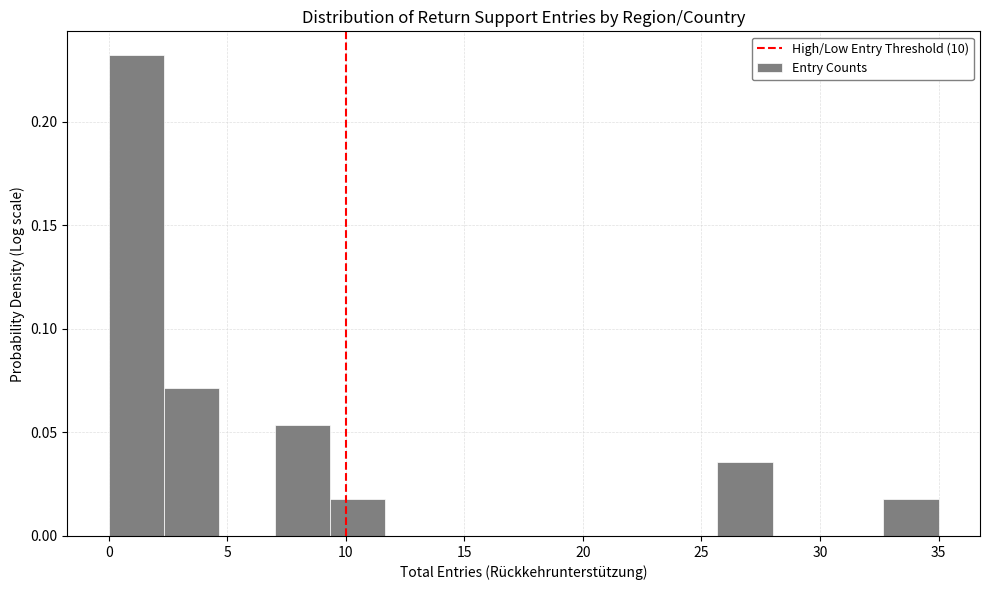

Reading left to right, transcribe this chart: for each bar, give the range it covers on the x-axis and its height. Neither the bar edges nor the heights are printed on the chart, so give them approximately, as read against the axes.

0.0 to 2.5: 0.230
2.5 to 4.5: 0.070
4.5 to 7.0: 0
7.0 to 9.5: 0.055
9.5 to 11.5: 0.020
11.5 to 14.0: 0
14.0 to 16.5: 0
16.5 to 18.5: 0
18.5 to 21.0: 0
21.0 to 23.5: 0
23.5 to 25.5: 0
25.5 to 28.0: 0.035
28.0 to 30.5: 0
30.5 to 32.5: 0
32.5 to 35.0: 0.020